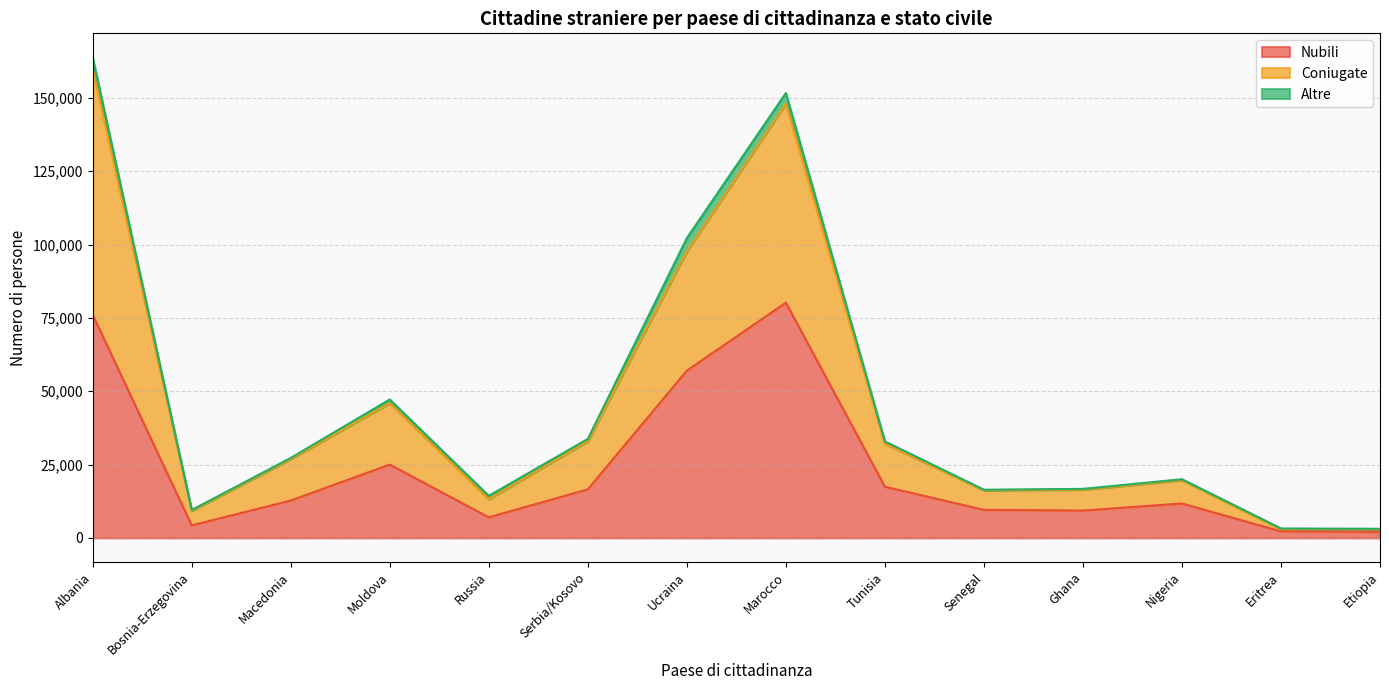

True or false: Nubili and Coniugate intersect in this chart.

False